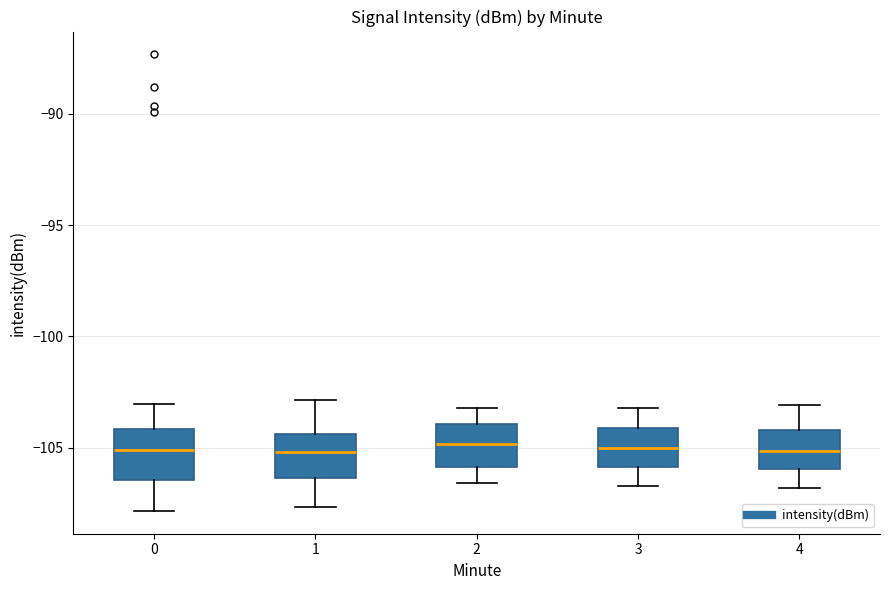

Where does the upper whisker of the box at x = 0 end on the y-axis? The values are not printed on the chart, so give them approximately, as read against the axis.

-103.0